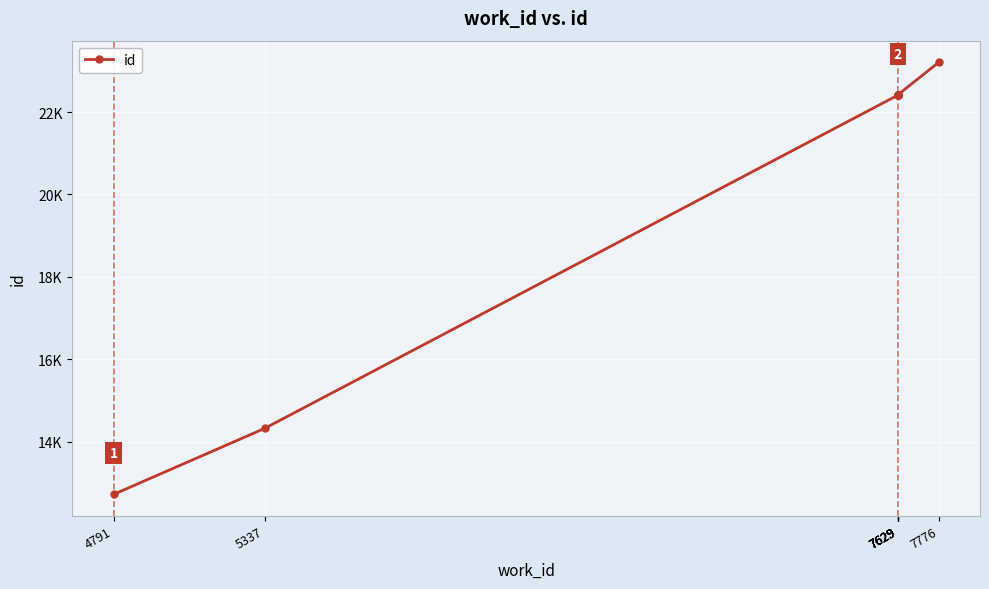

Is this an area chart (filled region under the line)?

No